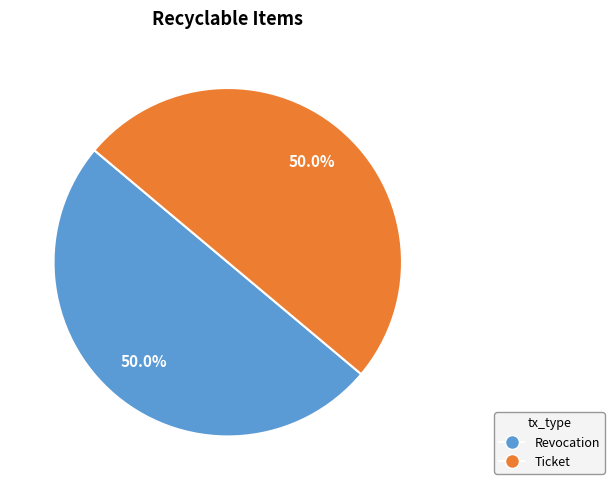

Do Ticket and Revocation together represent more than half of the pie?

Yes